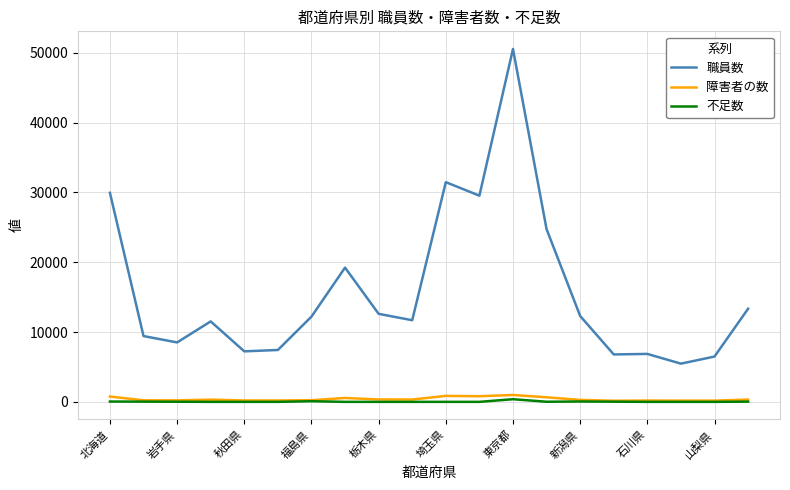

True or false: 不足数 and 職員数 intersect in this chart.

False